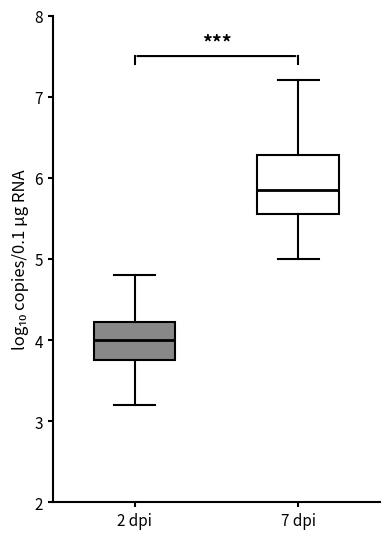

Which box has the lowest median line?

2 dpi